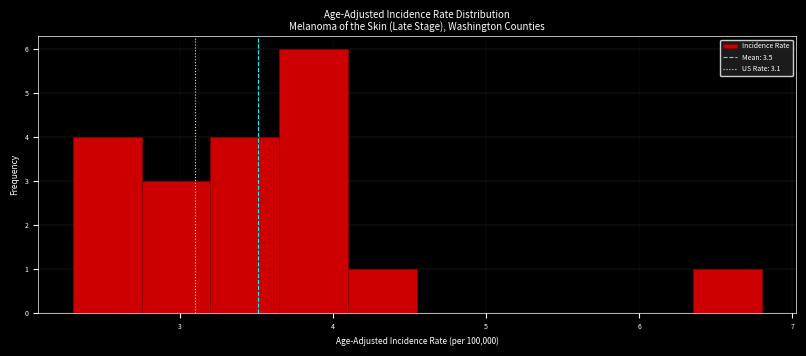

Reading left to right, transcribe this chart: for each bar, give the range it covers on the x-axis and its height. Neither the bar edges nor the heights are printed on the chart, so give them approximately, as read against the axes.

2.30 to 2.75: 4
2.75 to 3.20: 3
3.20 to 3.65: 4
3.65 to 4.10: 6
4.10 to 4.55: 1
4.55 to 5.00: 0
5.00 to 5.45: 0
5.45 to 5.90: 0
5.90 to 6.35: 0
6.35 to 6.80: 1